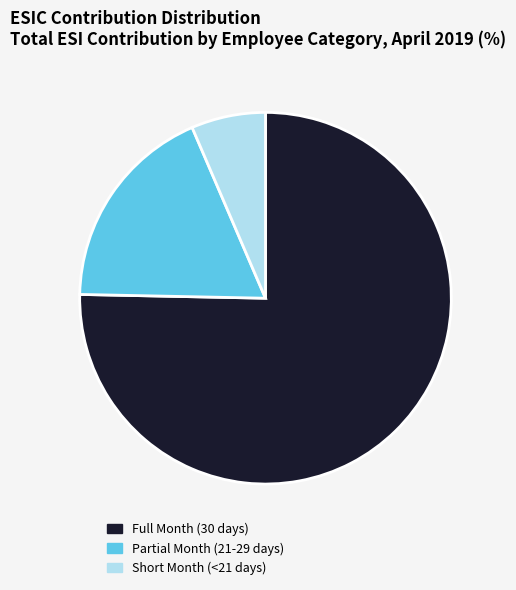

How many segments does this pie chart have?

3